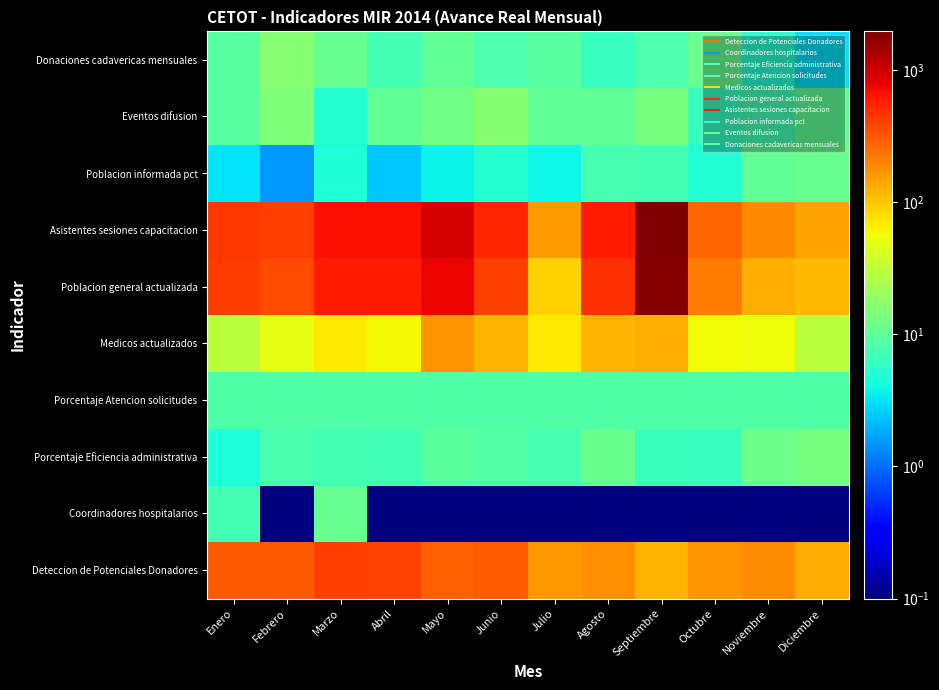

At Mayo, list the series in order from largest to smallest.

Asistentes sesiones capacitacion, Poblacion general actualizada, Deteccion de Potenciales Donadores, Medicos actualizados, Eventos difusion, Donaciones cadavericas mensuales, Porcentaje Eficiencia administrativa, Porcentaje Atencion solicitudes, Poblacion informada pct, Coordinadores hospitalarios